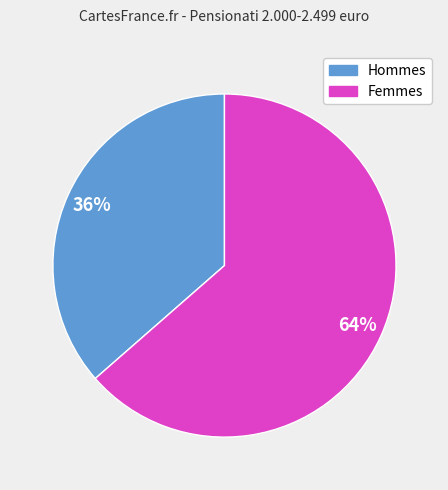

To the nearest percent, what is the average slice percentage?

50%